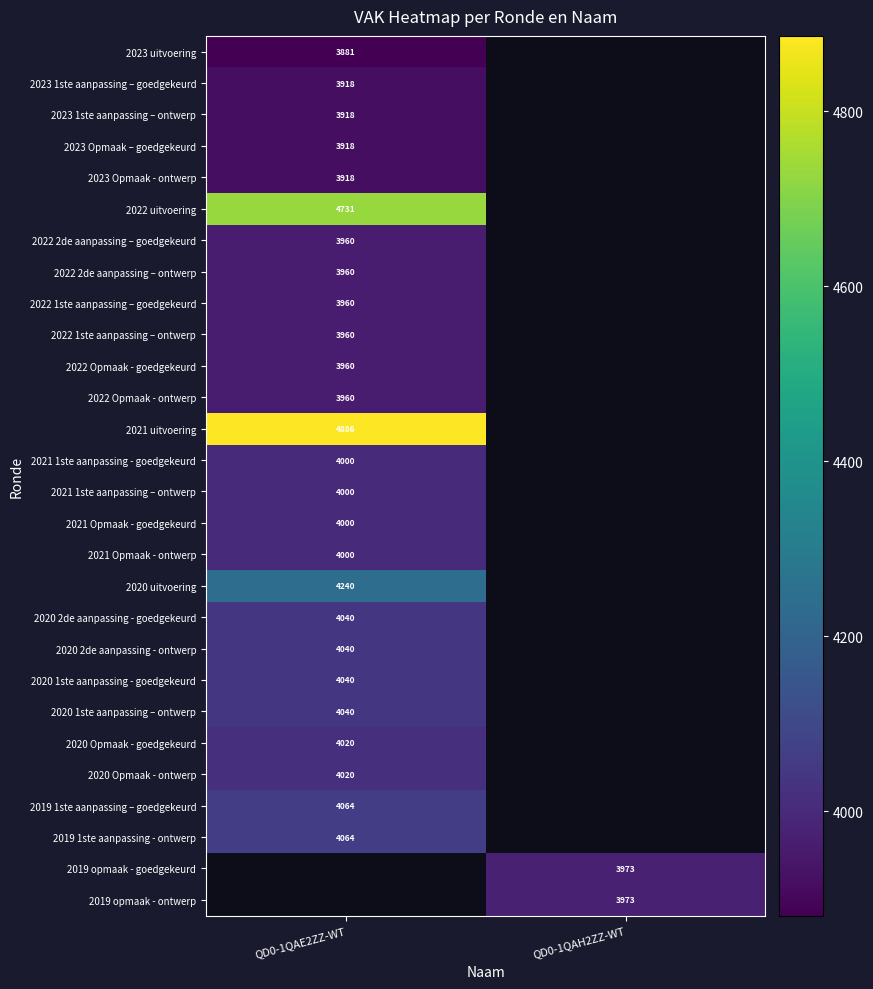

Which category has the highest value across all series?

QD0-1QAE2ZZ-WT